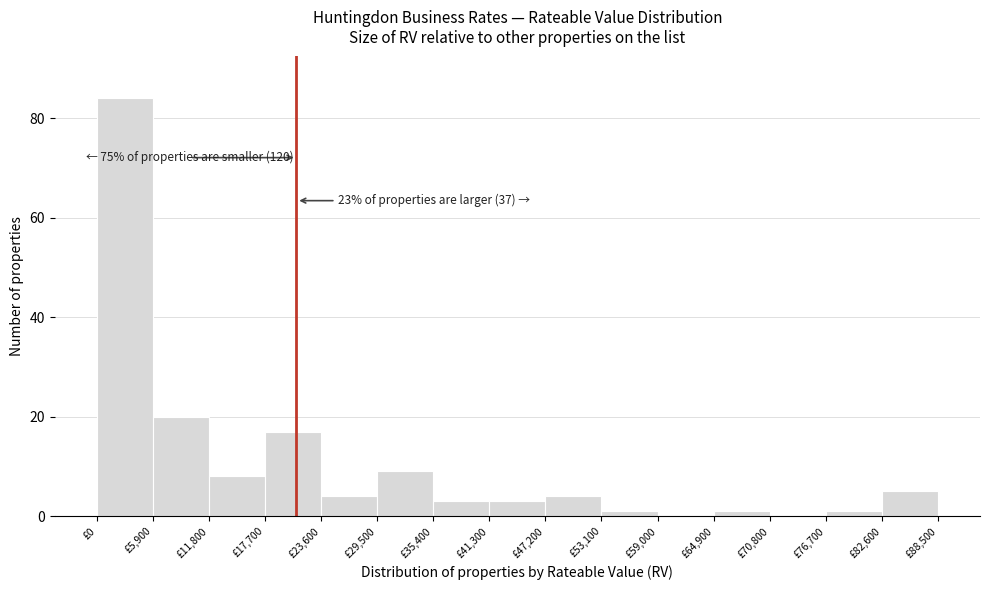

Which range on the x-axis has the tallest bar?

0 to 5900